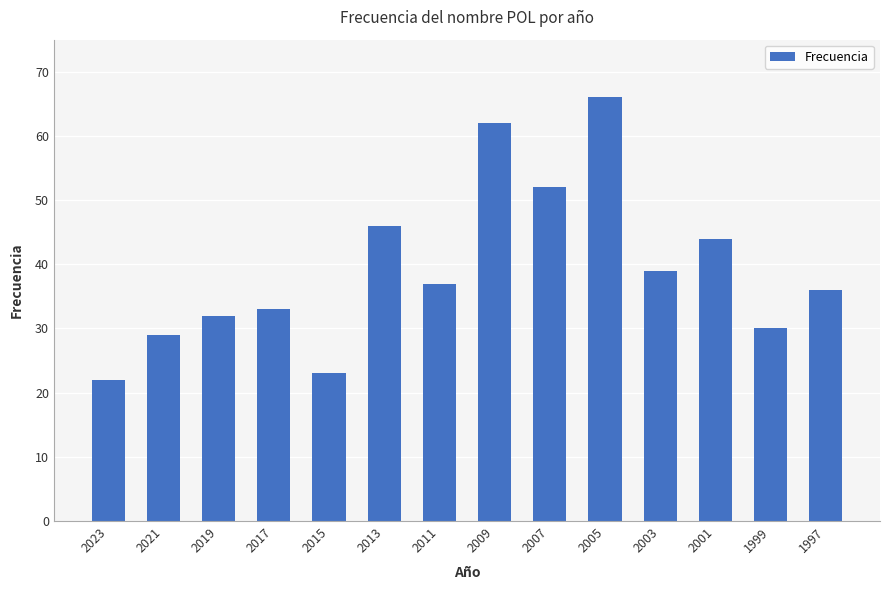

List the labels in order of value, largest first.

2005, 2009, 2007, 2013, 2001, 2003, 2011, 1997, 2017, 2019, 1999, 2021, 2015, 2023